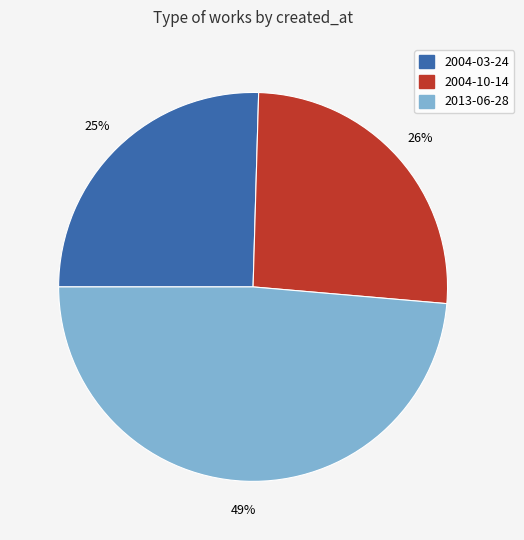

How many segments does this pie chart have?

3